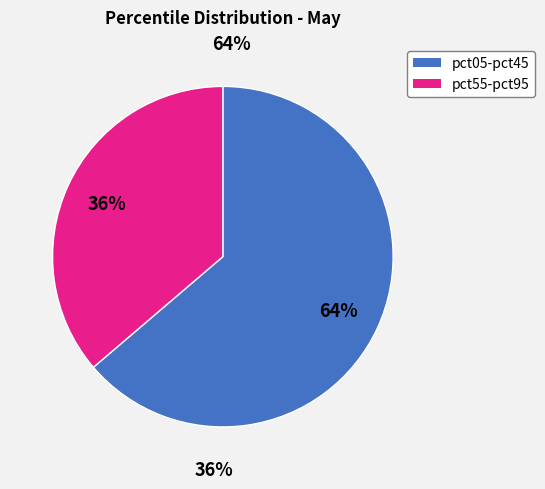

Does pct95 account for over 50% of the chart?

No